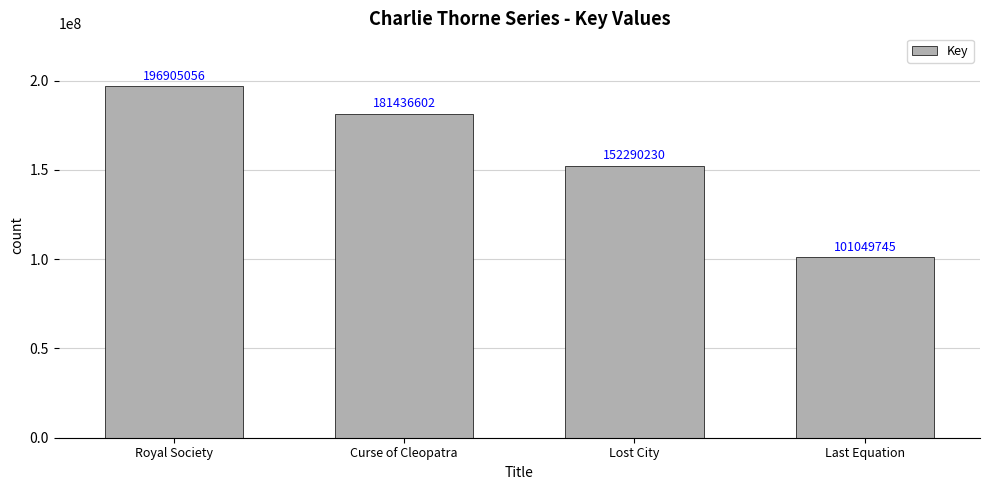

Reading right to left, extract all data points from this chart.

101049745	152290230	181436602	196905056